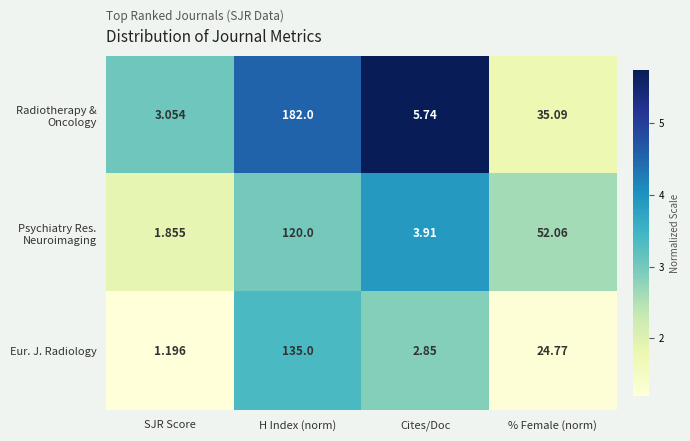

What is the total value across all series at SJR Score?

6.1